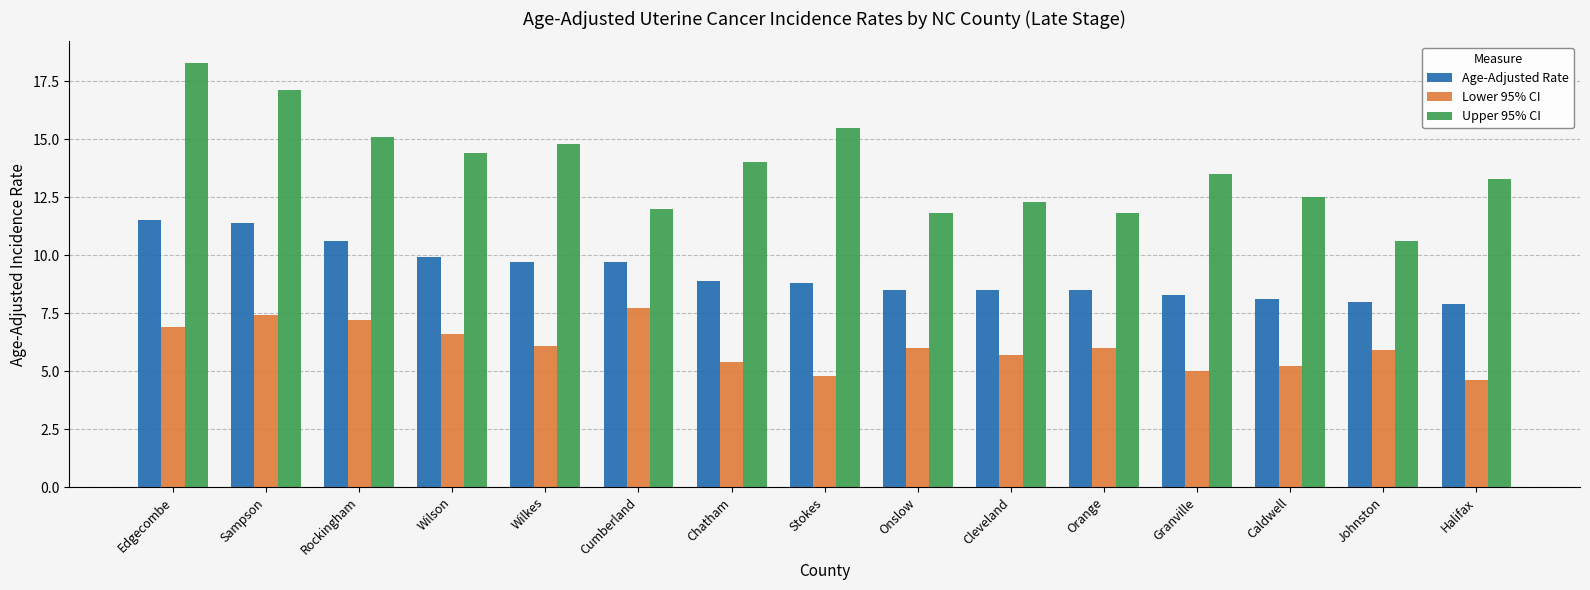

Rank the series by their average value, from lowest to highest.

Lower 95% CI, Age-Adjusted Rate, Upper 95% CI